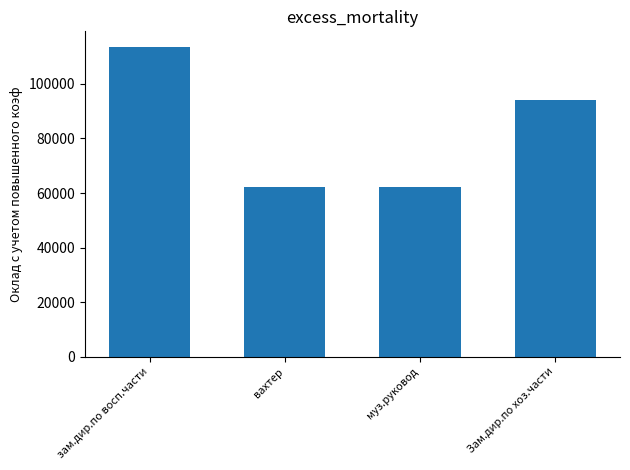

Does the chart contain stacked bars?

No